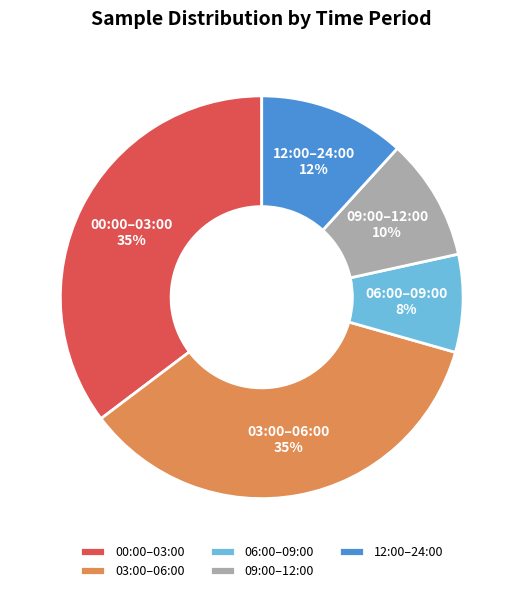

Which category has the smallest portion of the pie?

06:00–09:00